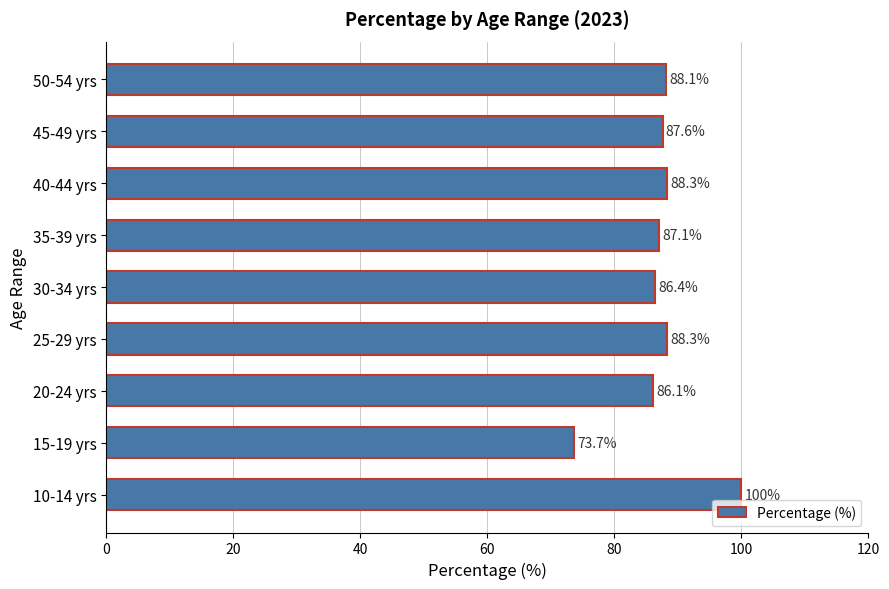

Reading bottom to top, list all the values displayed in this chart.

100.0	73.7	86.1	88.3	86.4	87.1	88.3	87.6	88.1